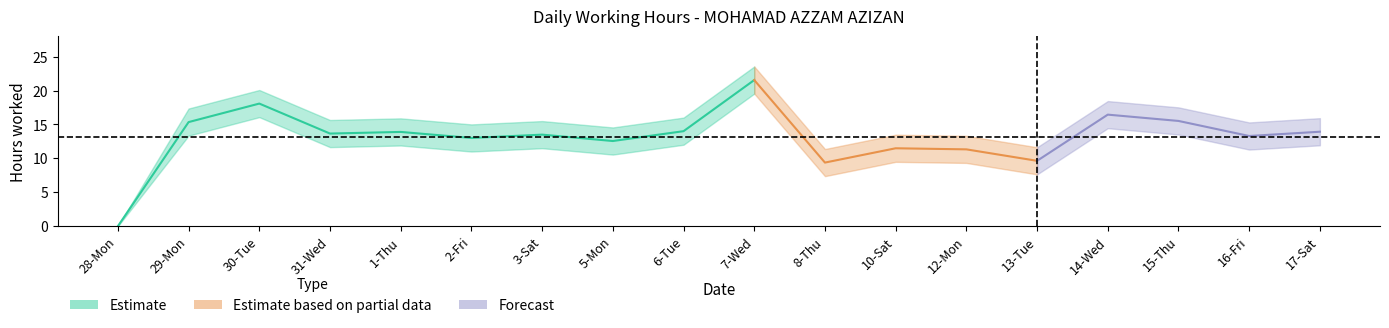

What is the difference between the second highest and minimum values in the low_hours_lower series?

16.1